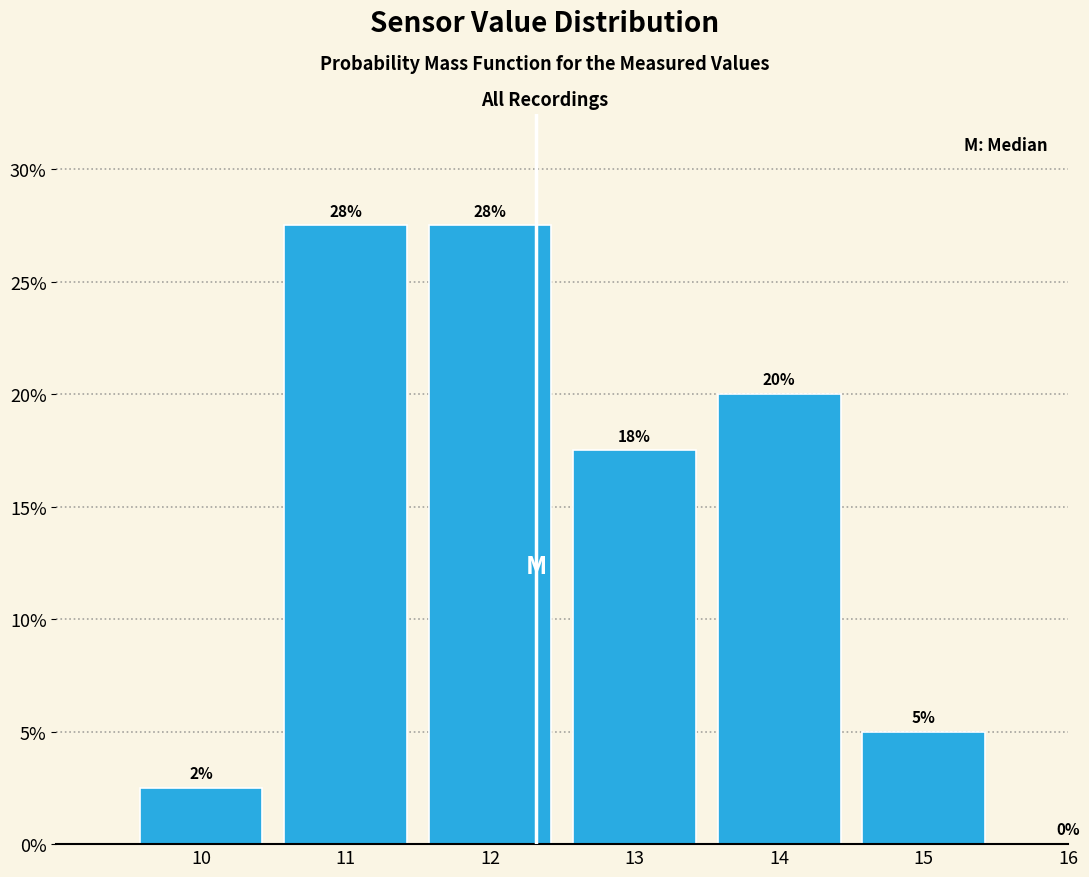

Are the bars horizontal?

No